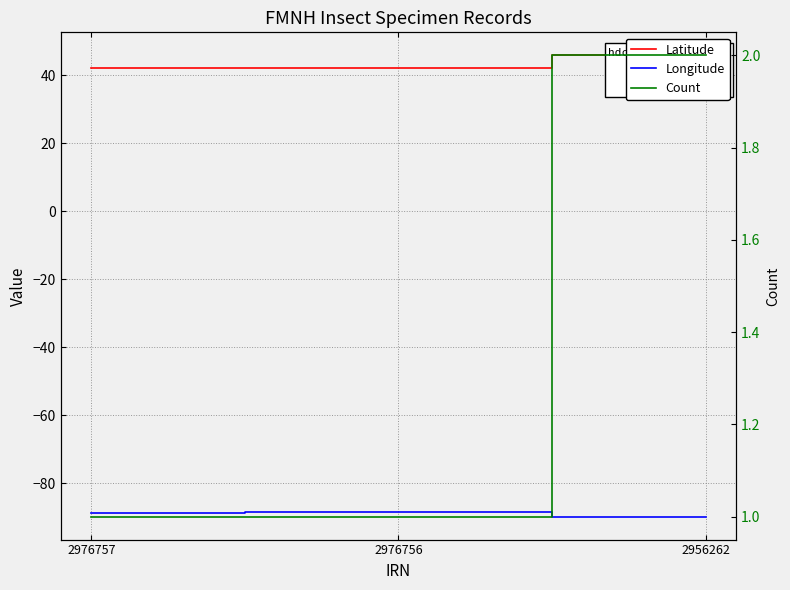

True or false: Count has a value of 0.5 at 2956262.

False